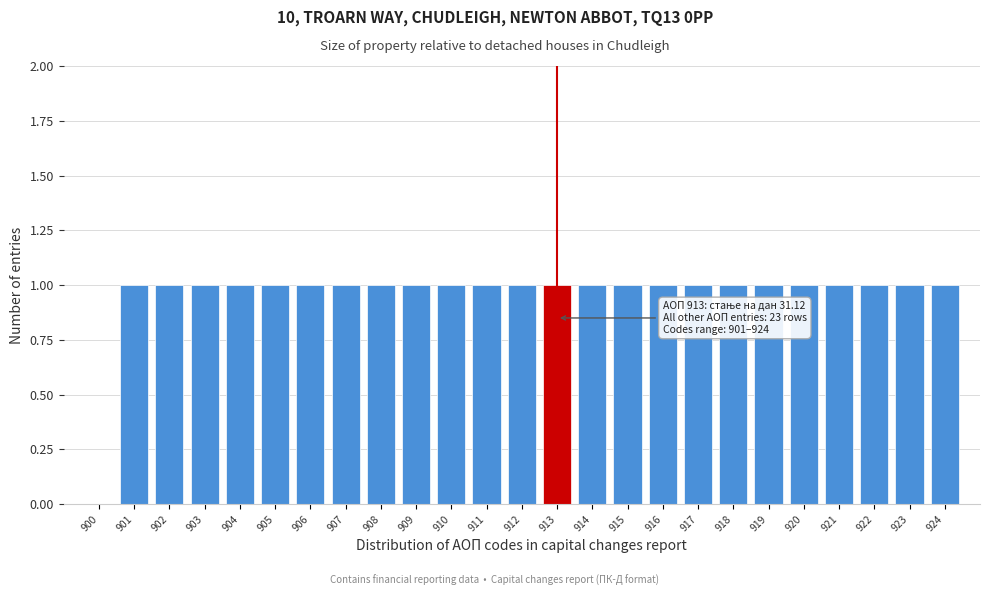

Reading right to left, list all the values displayed in this chart.

924=1	923=1	922=1	921=1	920=1	919=1	918=1	917=1	916=1	915=1	914=1	913=1	912=1	911=1	910=1	909=1	908=1	907=1	906=1	905=1	904=1	903=1	902=1	901=1	900=0